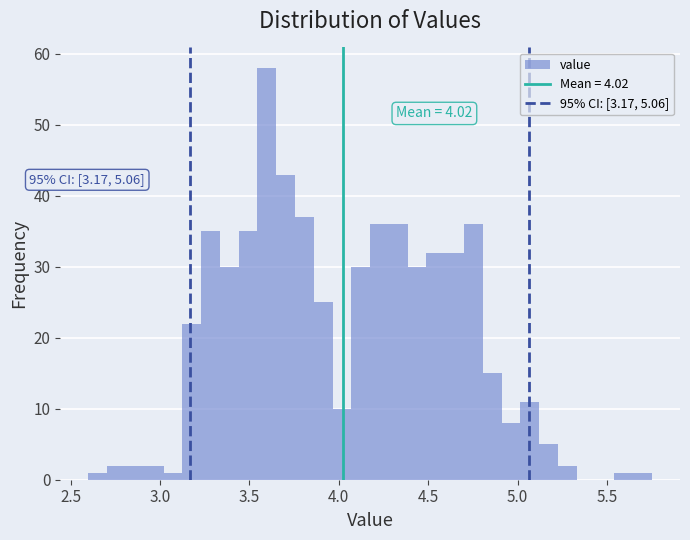

Read against the x-axis, roughly where is the centre of the tallest bar?

3.60